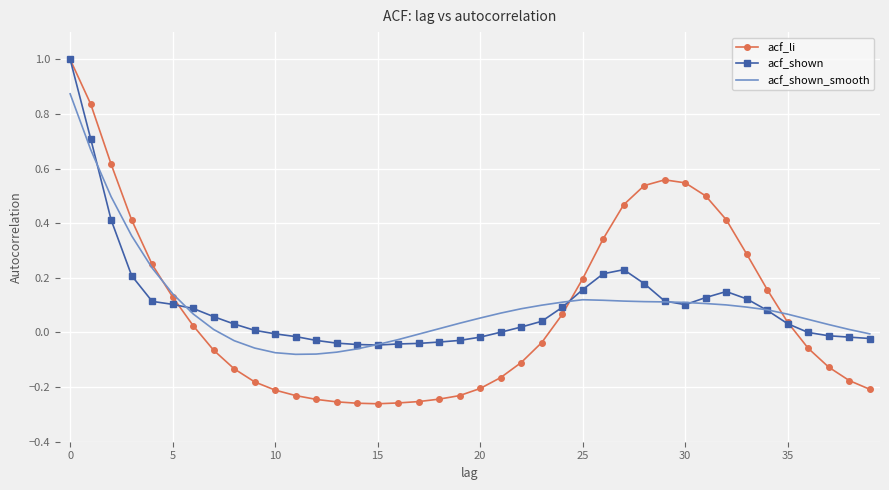

What is the maximum value shown in the chart?

1.0